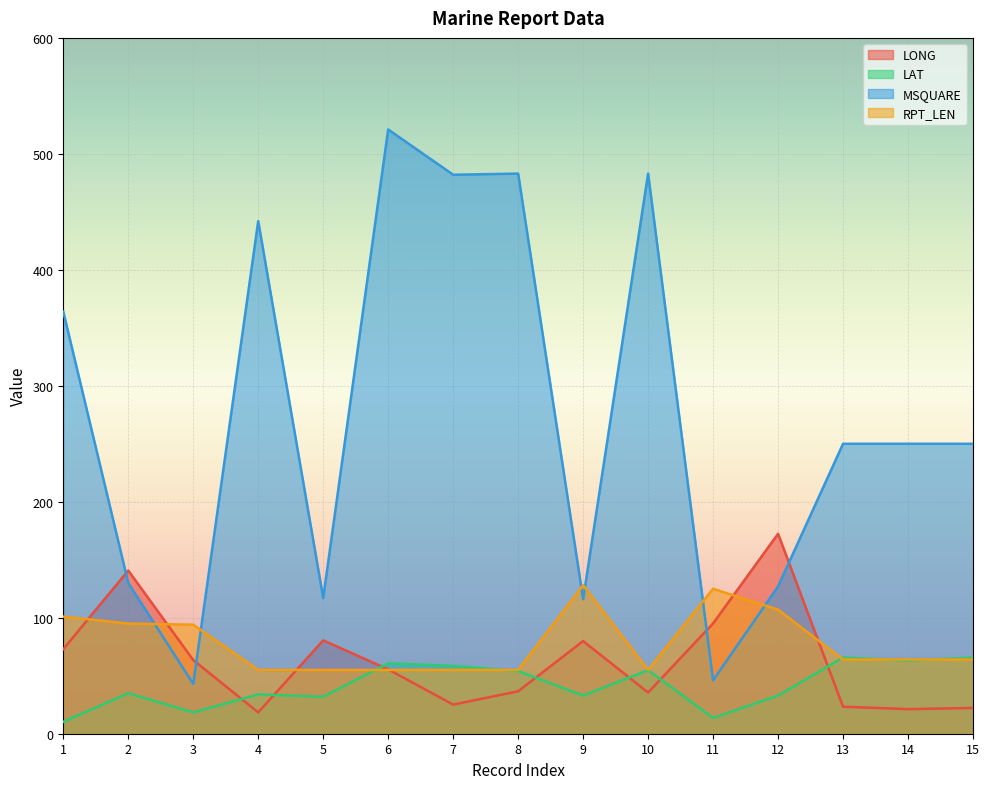

Which series has the widest spread of values?

MSQUARE